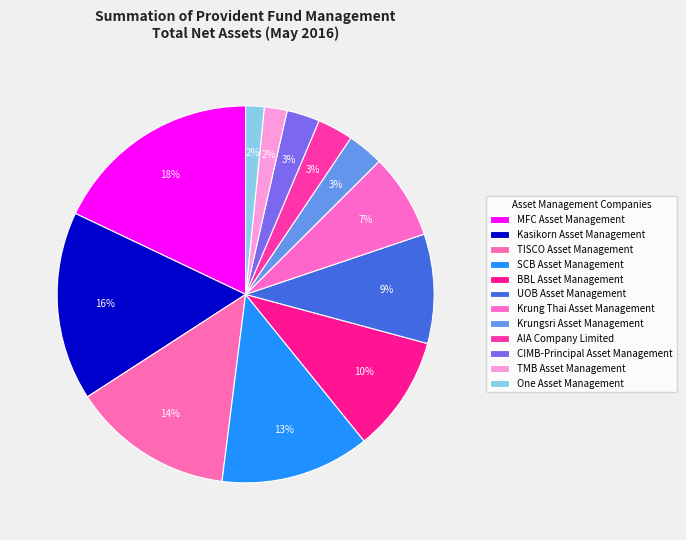

True or false: Krungsri Asset Management accounts for 3% of the total.

True